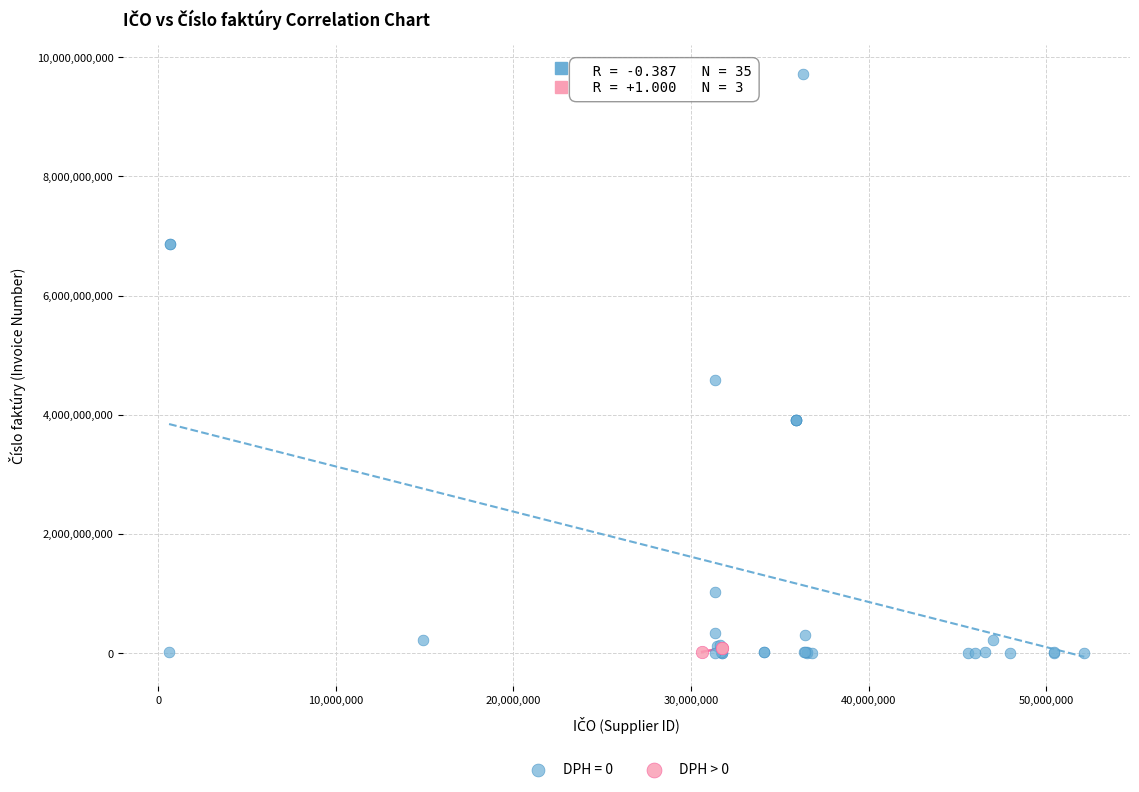

Which series contains the highest Y value?

DPH = 0